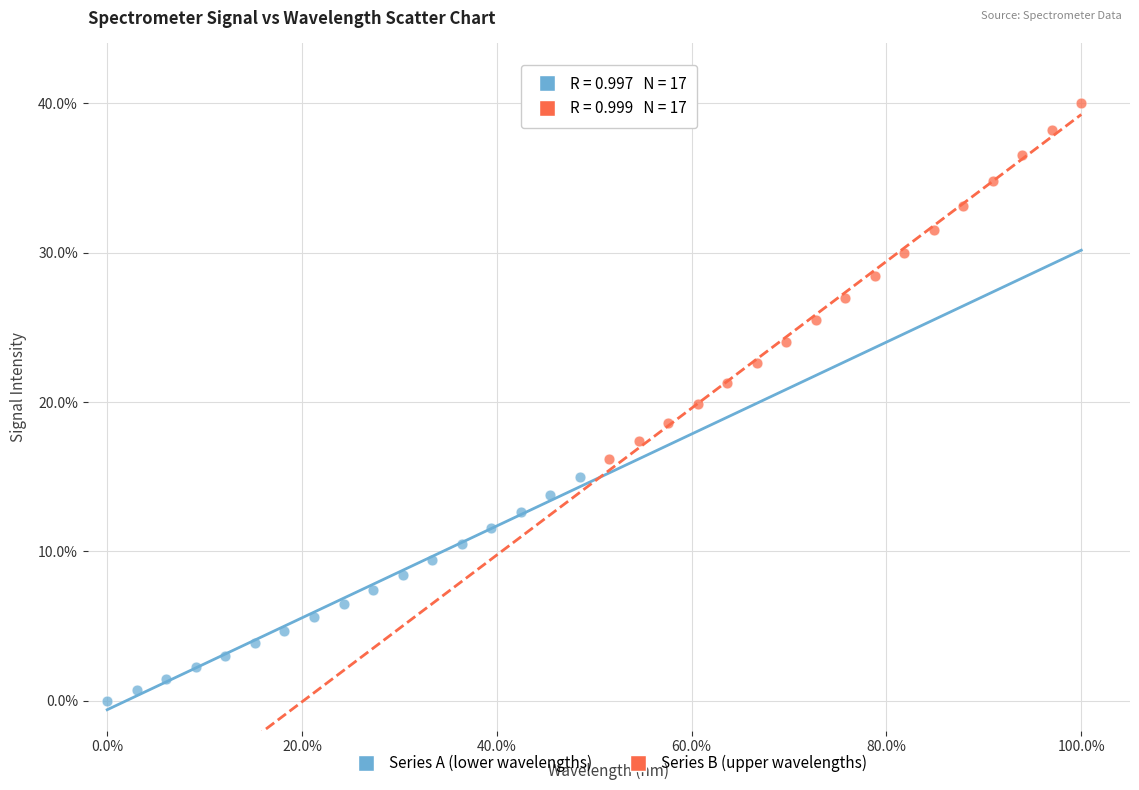

Which series reaches the maximum Y coordinate?

Series B (upper wavelengths)